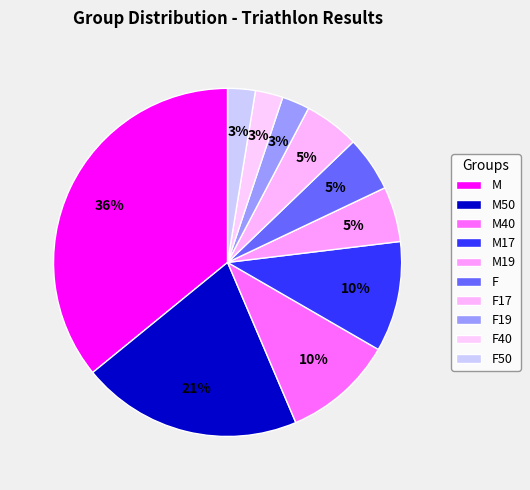

How many slices are in this pie chart?

10